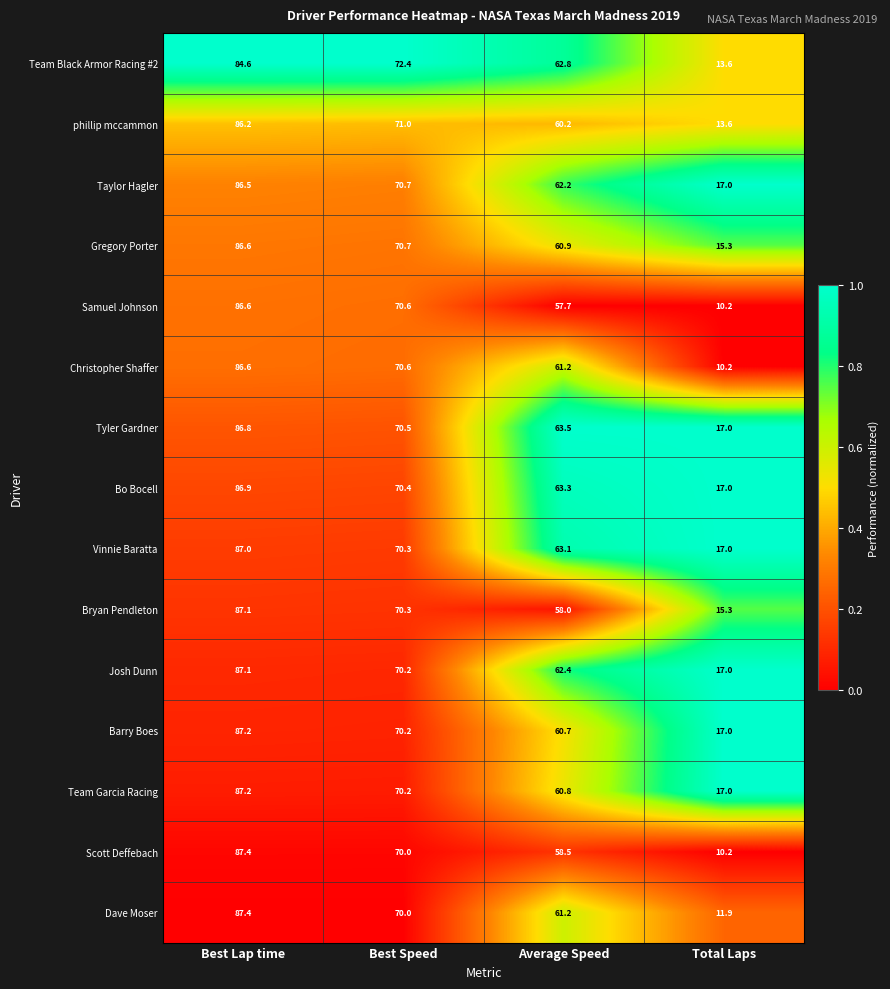

Which series changed the most between Best Speed and Average Speed?

Samuel Johnson